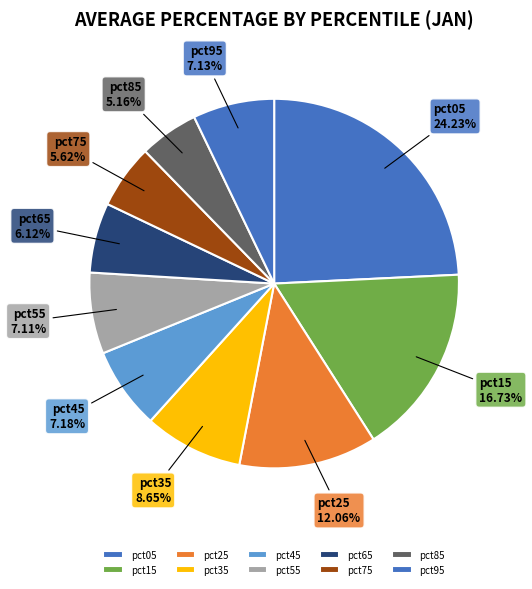

To the nearest percent, what portion does pct05 represent?

24%